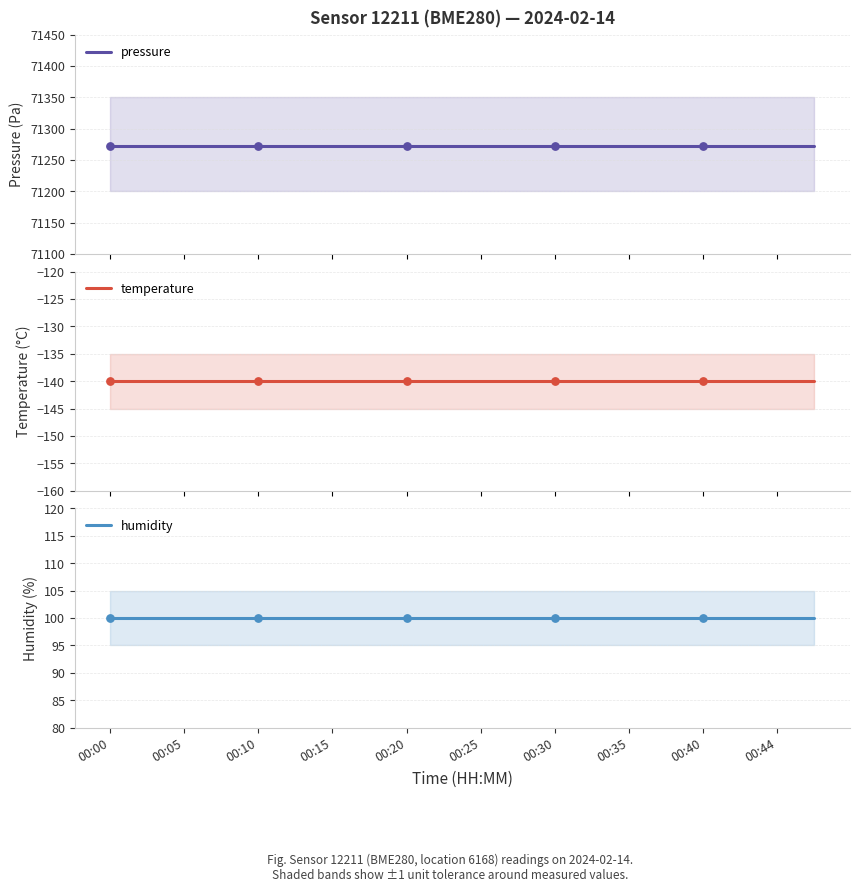

What is the total value across all series at 00:44?

71232.2